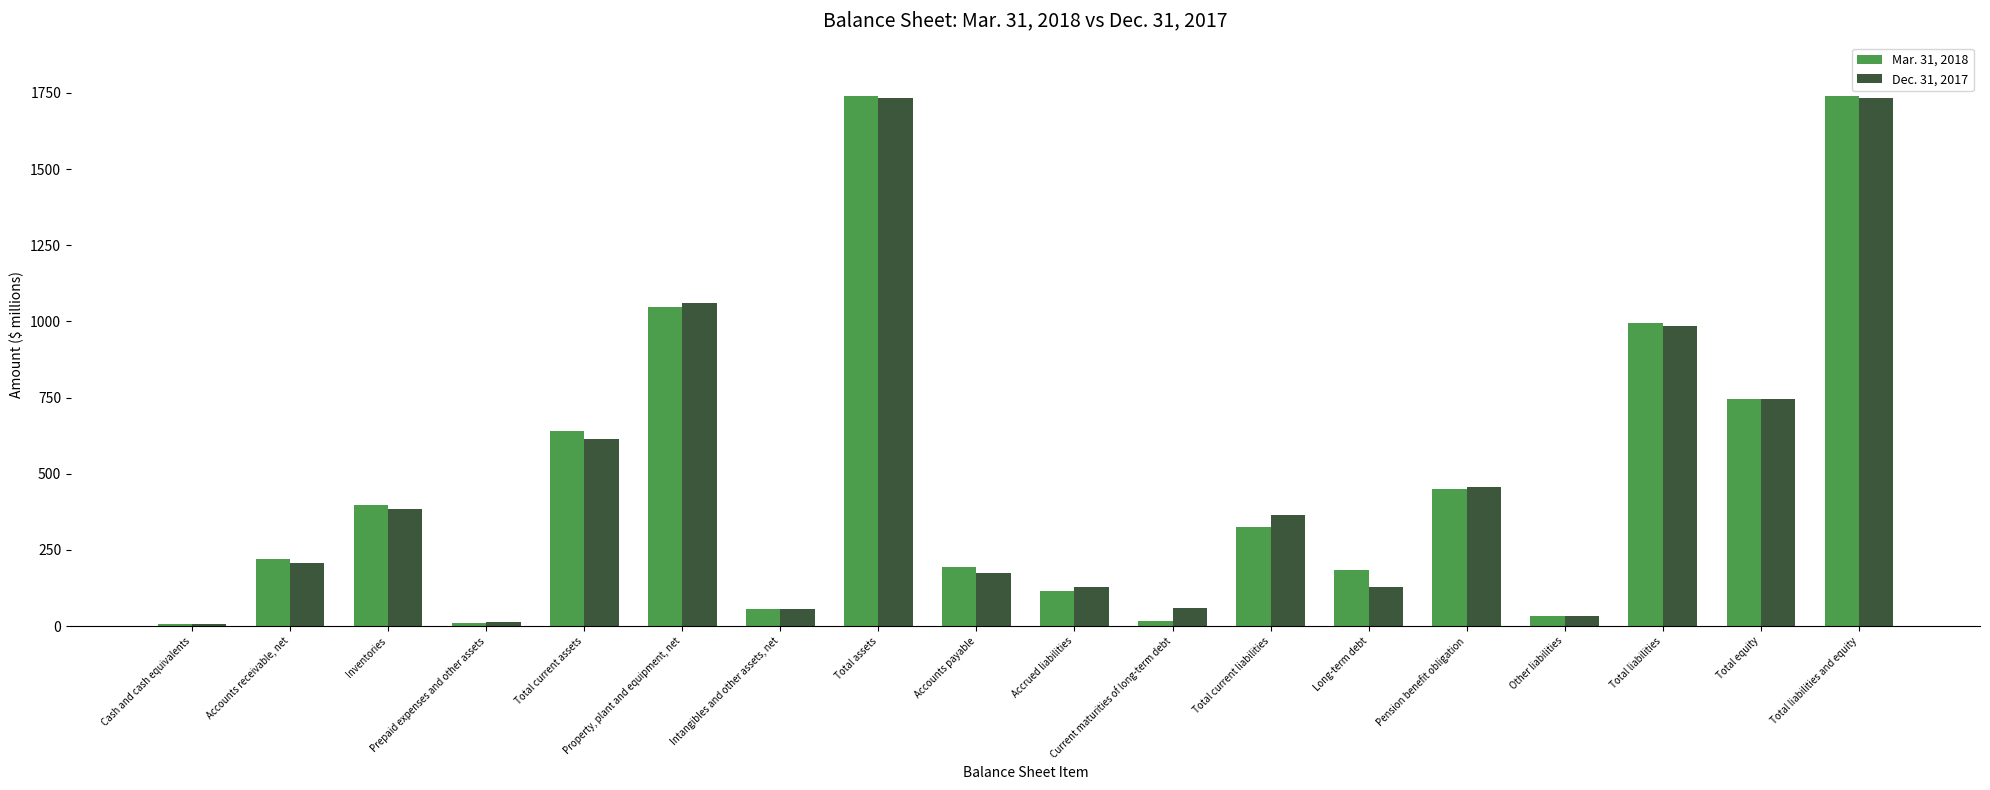

Where is Dec. 31, 2017 nearest to the value 869?

Total liabilities